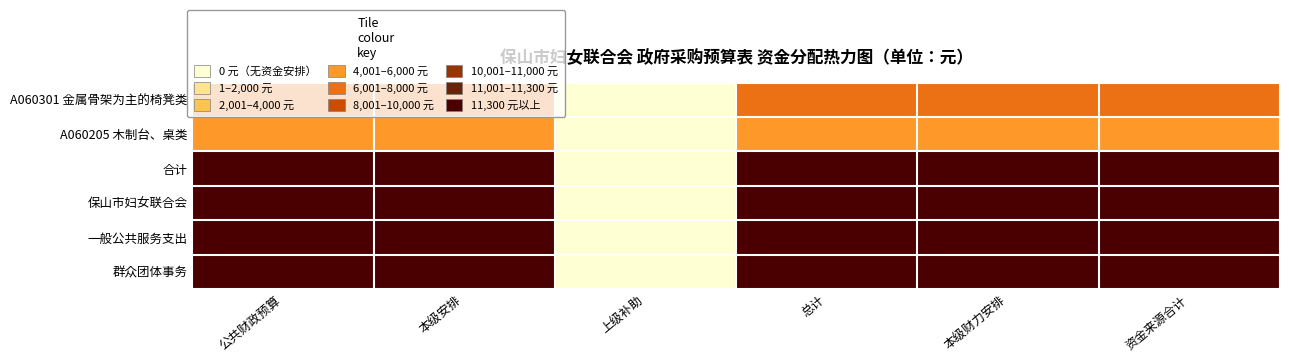

How many distinct data groups are displayed?

6